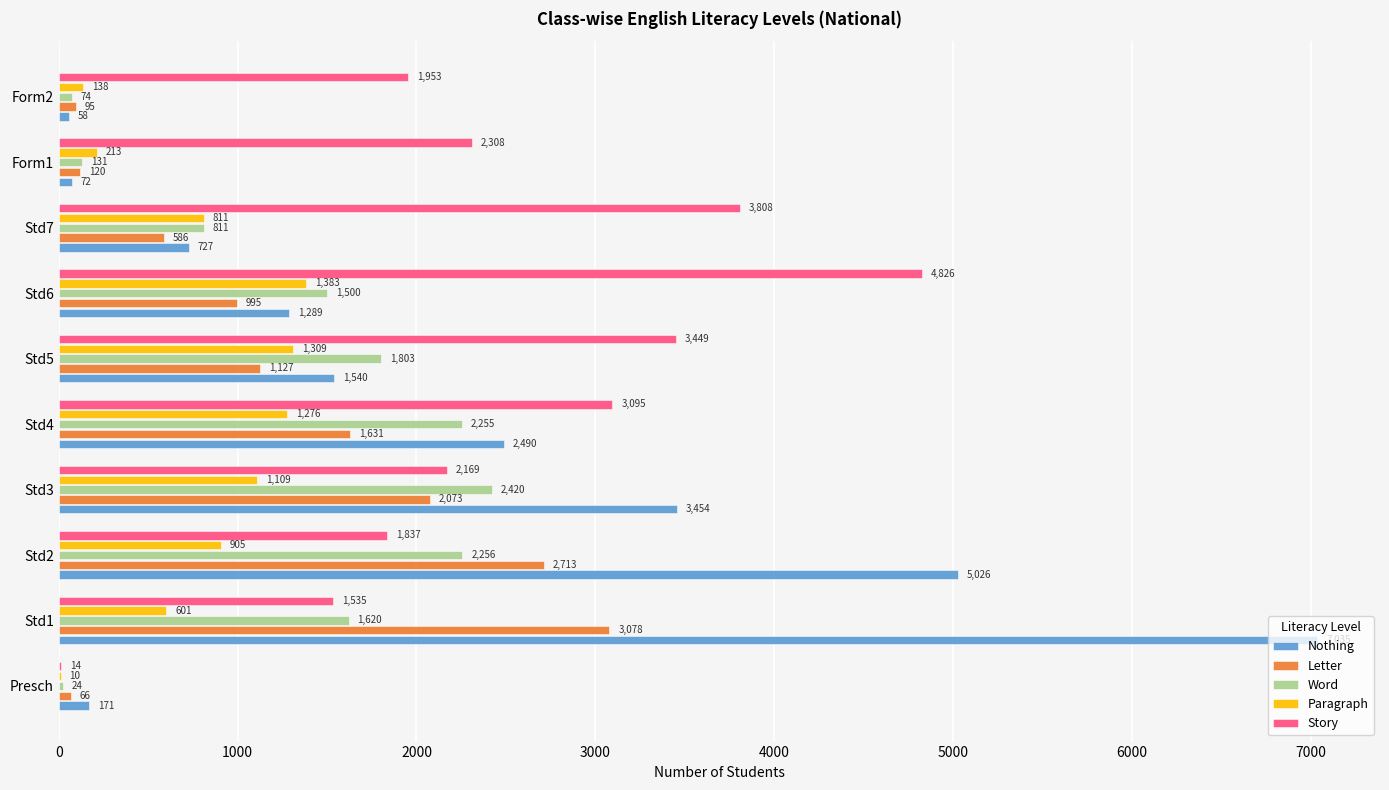

At which label is Paragraph closest to 696?

Std1